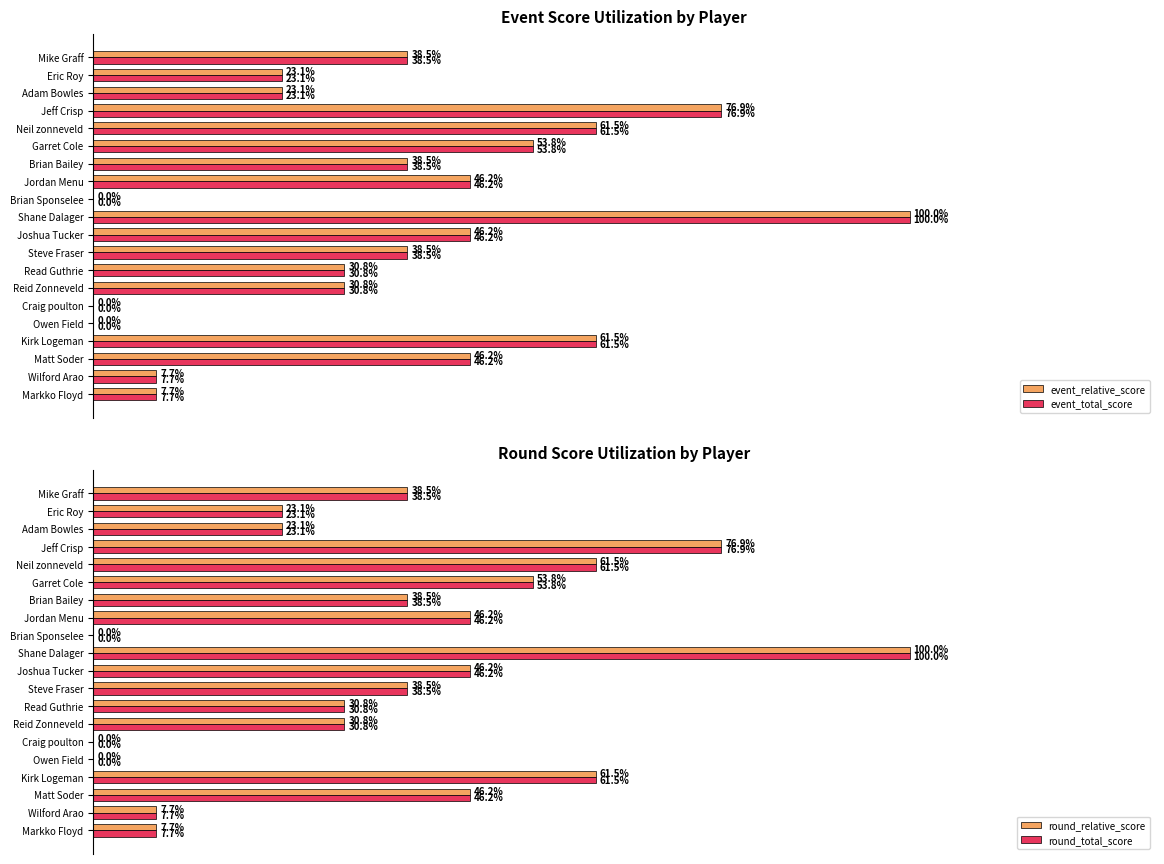

Reading left to right, extract all data points from this chart.

event_relative_score: 7.7	7.7	46.2	61.5	0.0	0.0	30.8	30.8	38.5	46.2	100.0	0.0	46.2	38.5	53.8	61.5	76.9	23.1	23.1	38.5
event_total_score: 7.7	7.7	46.2	61.5	0.0	0.0	30.8	30.8	38.5	46.2	100.0	0.0	46.2	38.5	53.8	61.5	76.9	23.1	23.1	38.5
round_relative_score: 7.7	7.7	46.2	61.5	0.0	0.0	30.8	30.8	38.5	46.2	100.0	0.0	46.2	38.5	53.8	61.5	76.9	23.1	23.1	38.5
round_total_score: 7.7	7.7	46.2	61.5	0.0	0.0	30.8	30.8	38.5	46.2	100.0	0.0	46.2	38.5	53.8	61.5	76.9	23.1	23.1	38.5